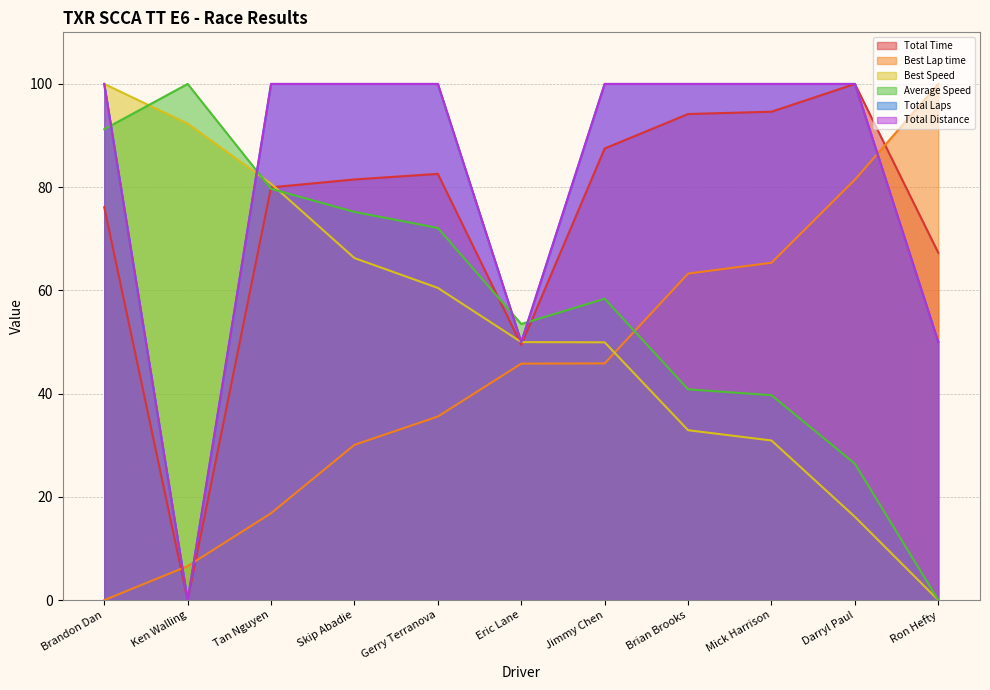

What is the average value of the Total Time series?

73.9